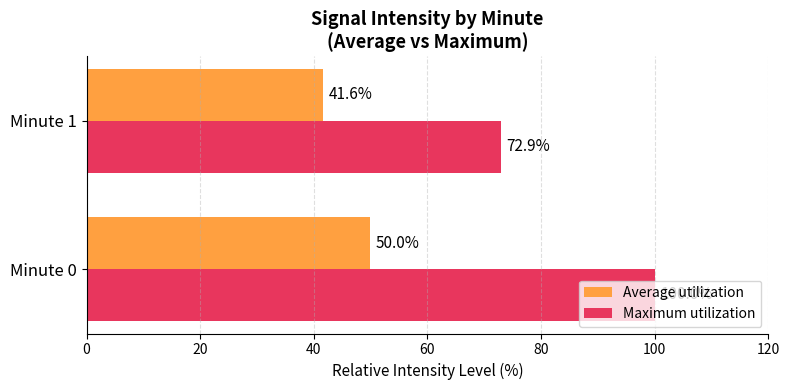

What is the difference between the maximum and minimum values in the Average utilization series?

8.4